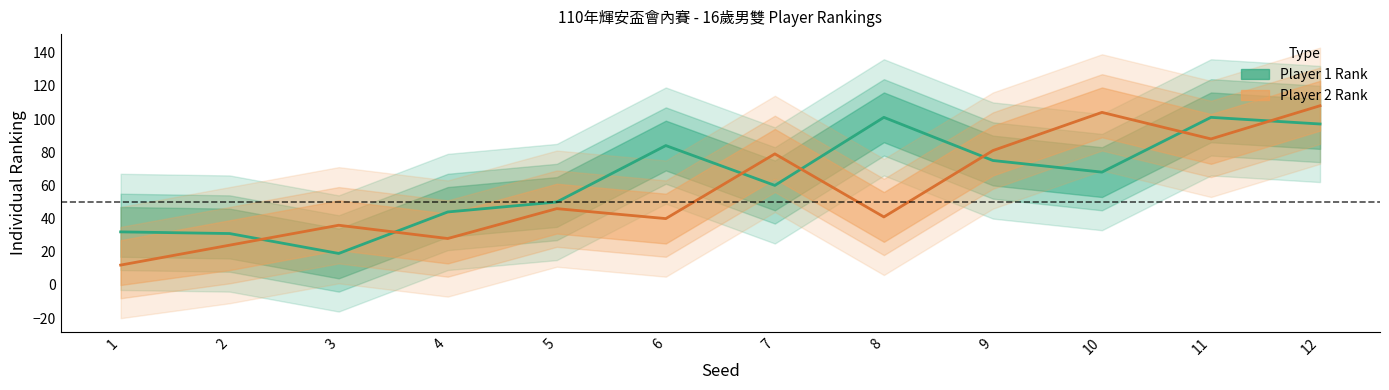

At which label does Player1_Rank reach its peak?

8